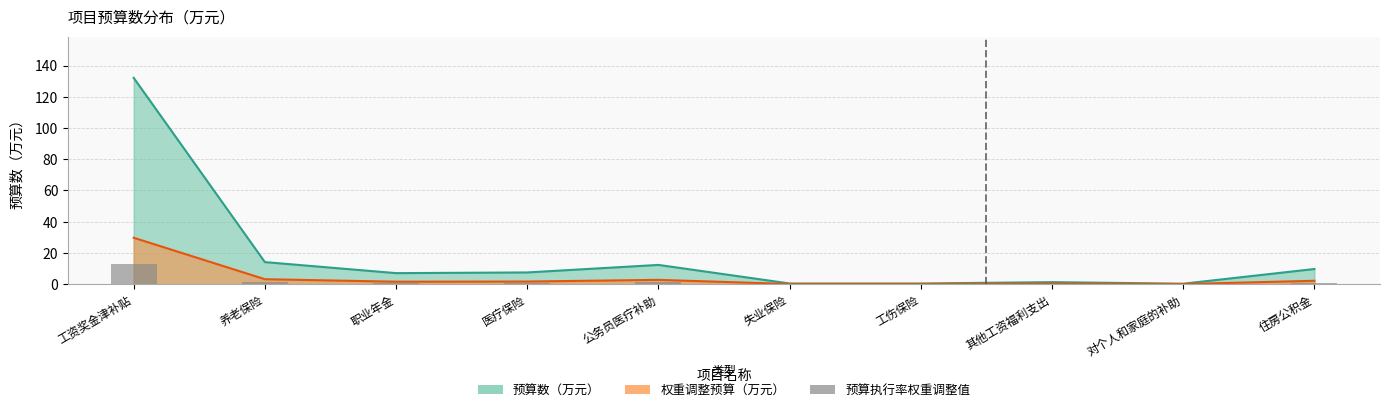

True or false: the data shows 1.3 at 医疗保险.

False